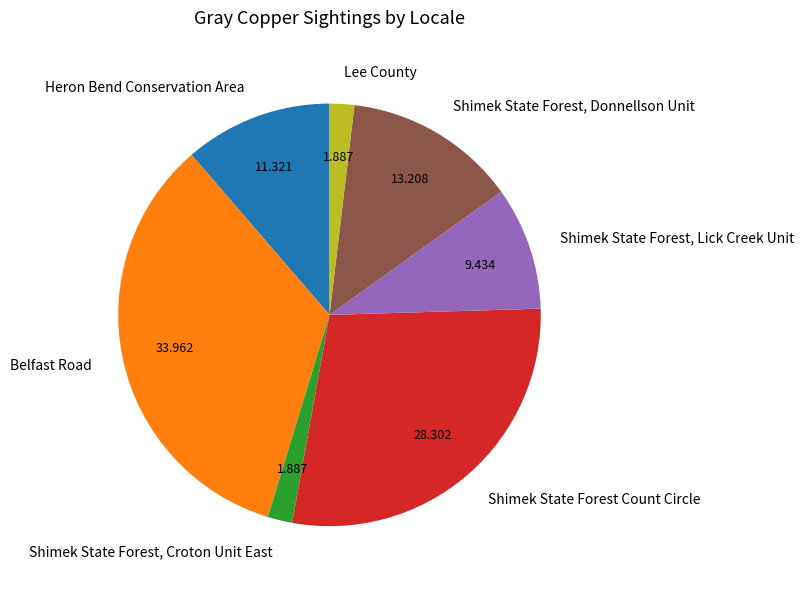

Count the number of slices in the pie.

7